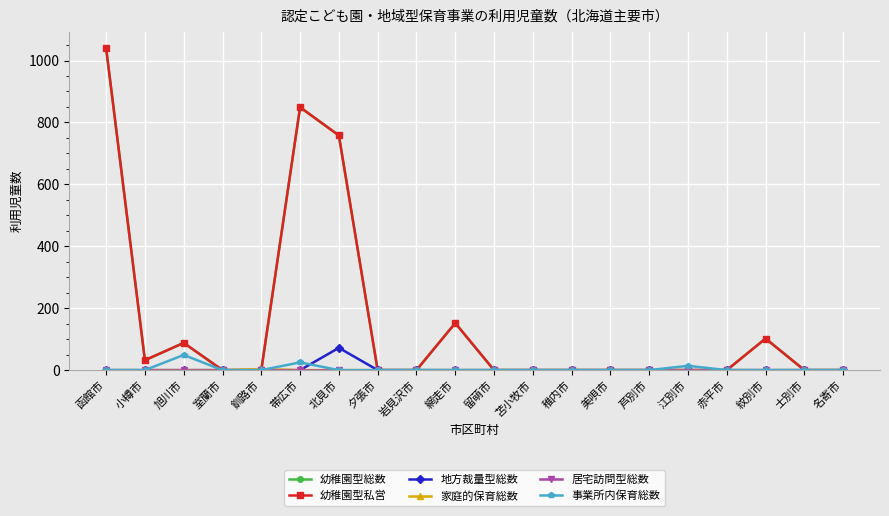

True or false: 居宅訪問型総数 and 地方裁量型総数 intersect in this chart.

False